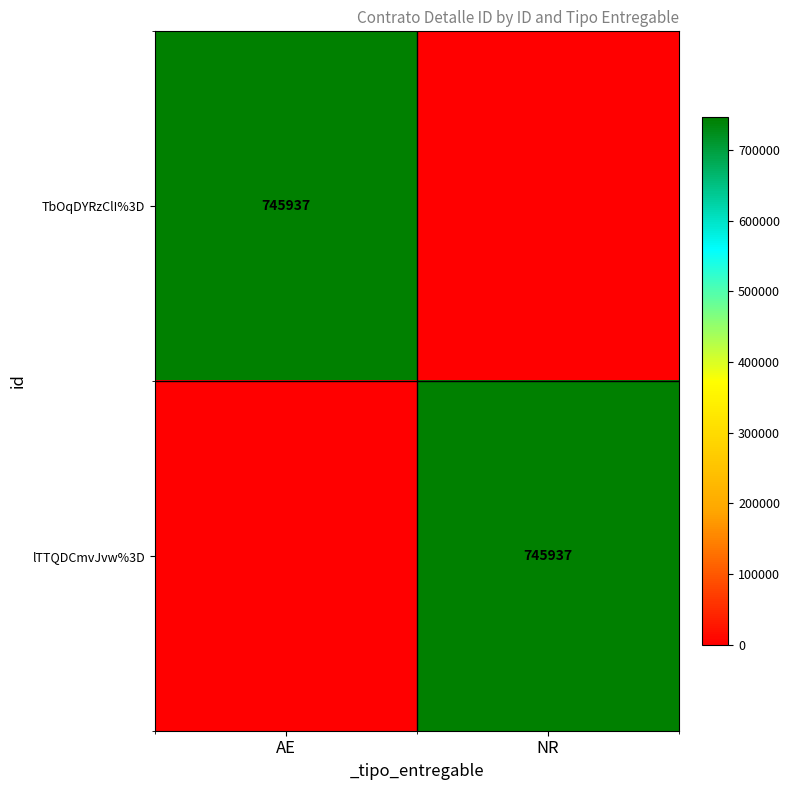

The lTTQDCmvJvw%3D series shows 1009579 at NR. True or false?

False